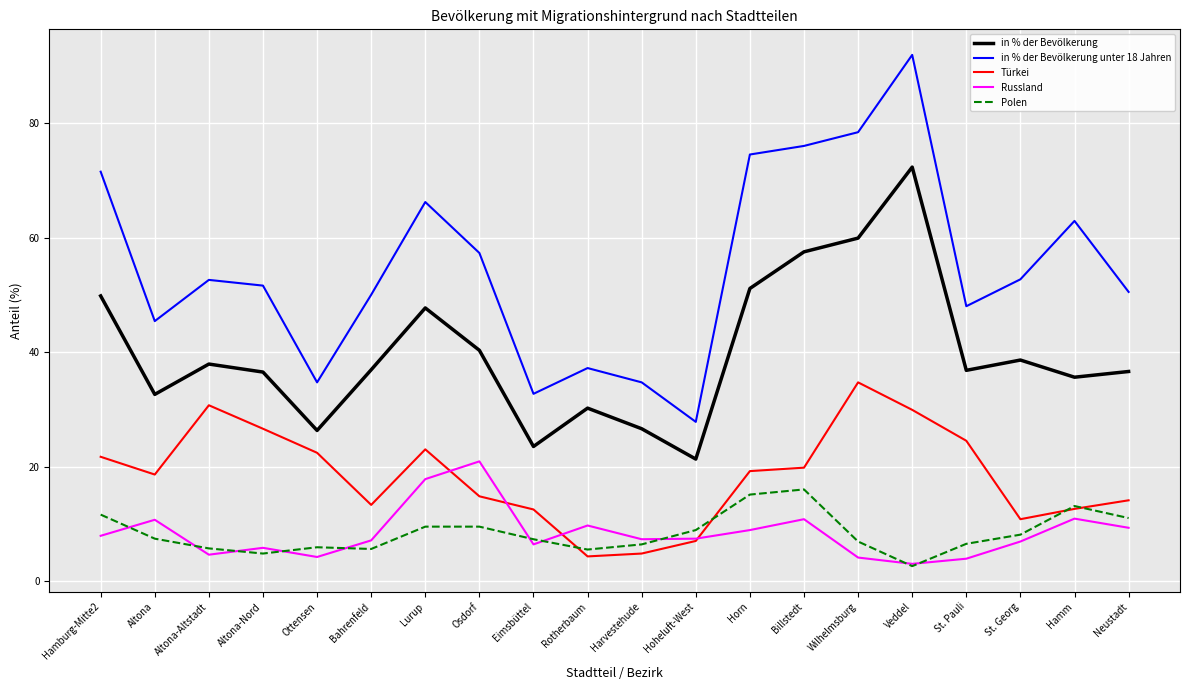

What is the difference between the highest and lowest values at Osdorf?

47.8